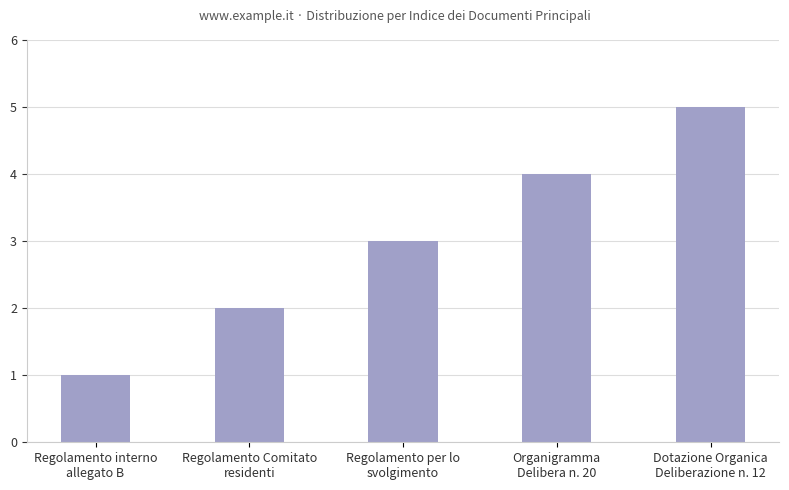

How many bars are there in total?

5